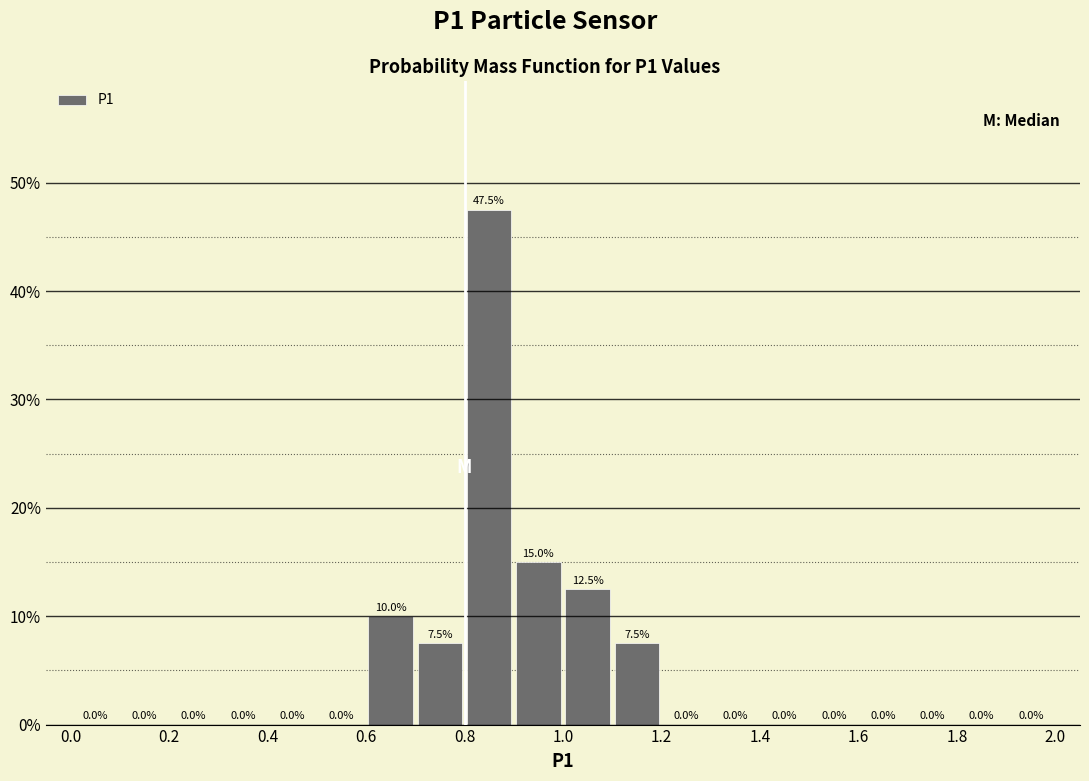

Reading left to right, transcribe this chart: for each bar, give the range it covers on the x-axis and its height.

0.0 to 0.1: 0.0
0.1 to 0.2: 0.0
0.2 to 0.3: 0.0
0.3 to 0.4: 0.0
0.4 to 0.5: 0.0
0.5 to 0.6: 0.0
0.6 to 0.7: 10.0
0.7 to 0.8: 7.5
0.8 to 0.9: 47.5
0.9 to 1.0: 15.0
1.0 to 1.1: 12.5
1.1 to 1.2: 7.5
1.2 to 1.3: 0.0
1.3 to 1.4: 0.0
1.4 to 1.5: 0.0
1.5 to 1.6: 0.0
1.6 to 1.7: 0.0
1.7 to 1.8: 0.0
1.8 to 1.9: 0.0
1.9 to 2.0: 0.0